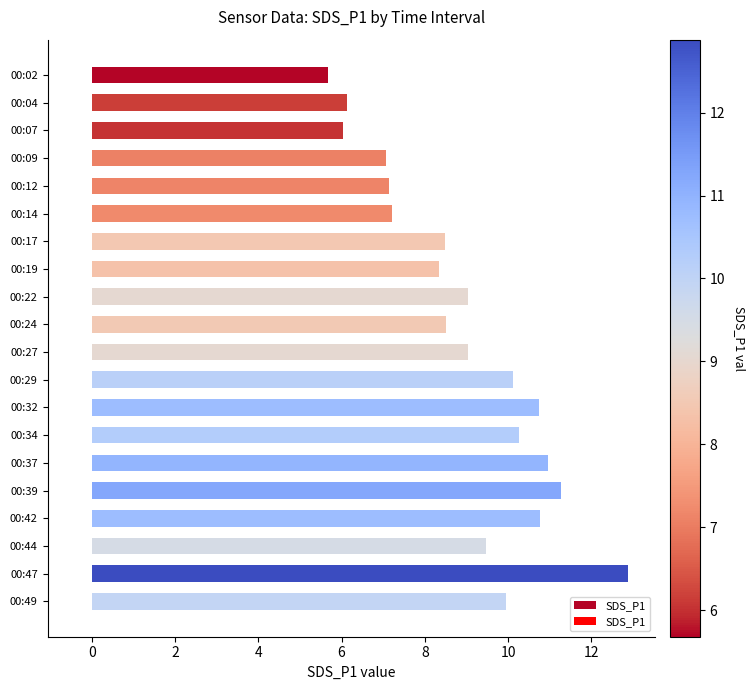

The chart shows a value of 7.1 at 00:09. True or false?

True